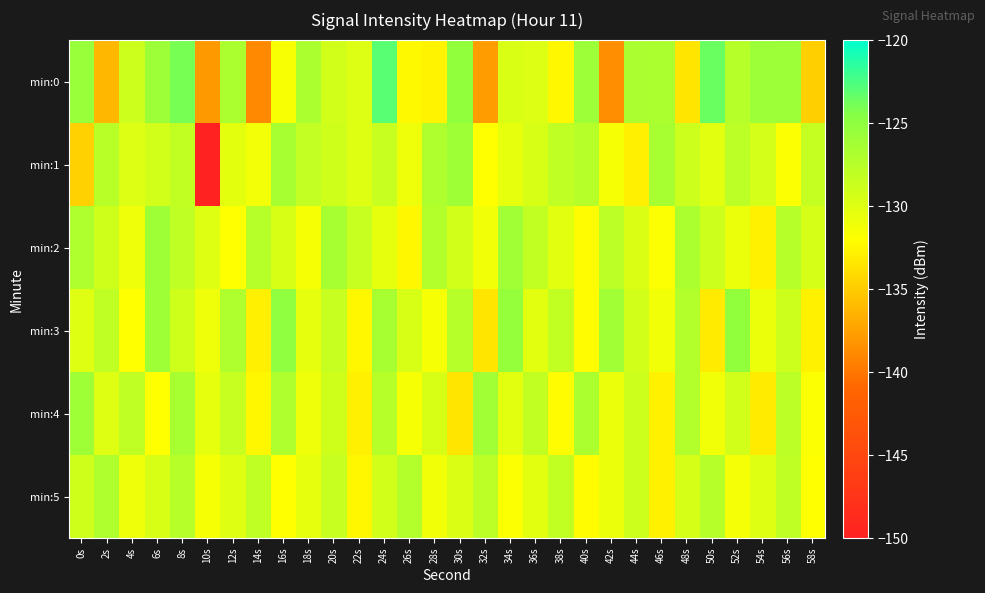

Count the number of categories in the chart.

30